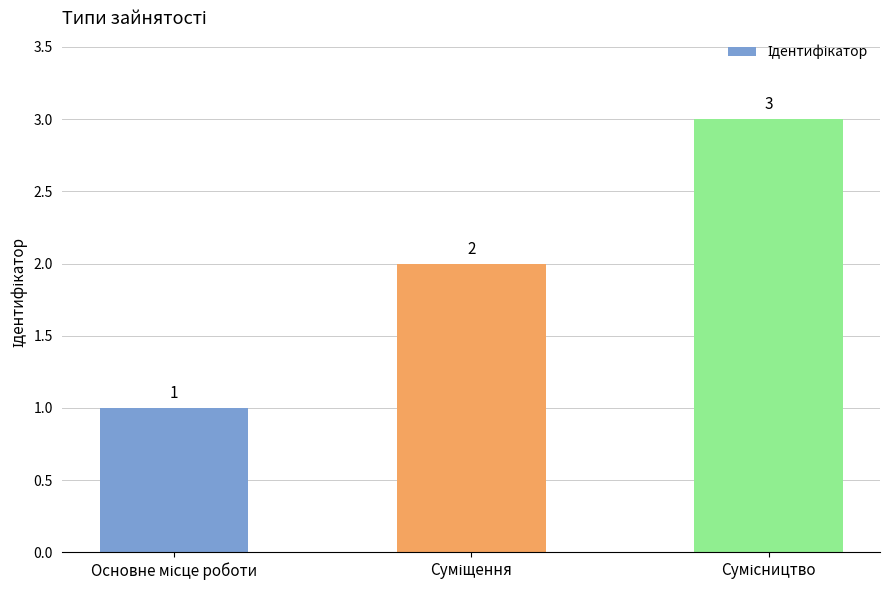

What is the sum of all values?

6